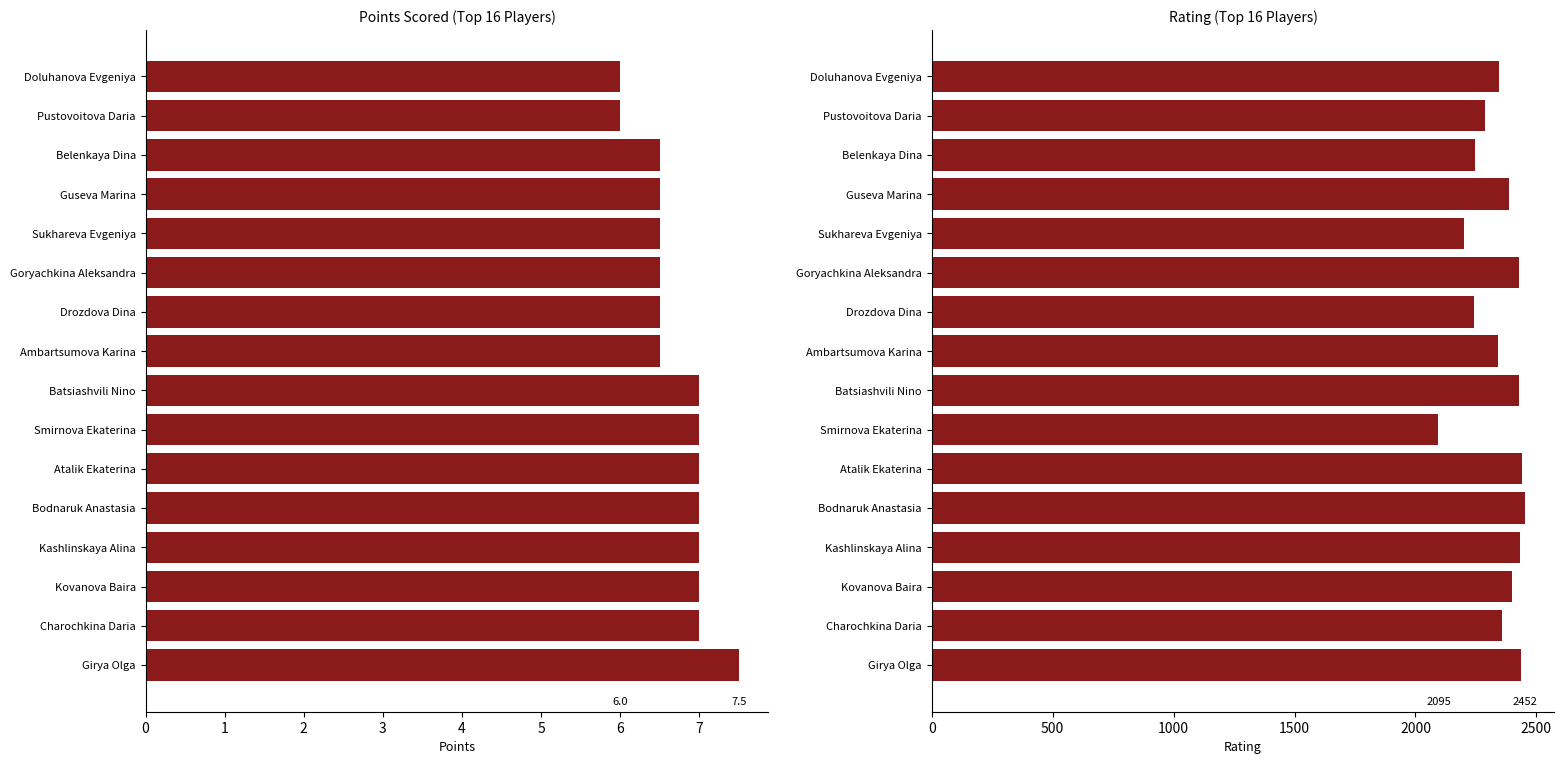

How many data points in Rating are above 2388?

7